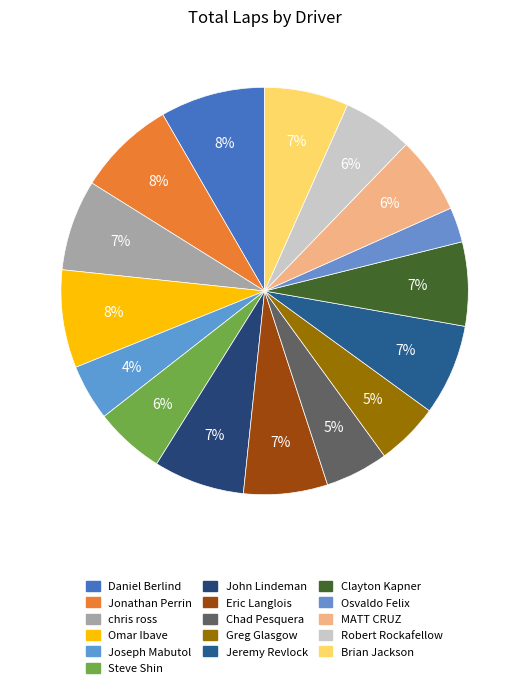

To the nearest percent, what is the difference between the largest and smallest slice percentages?

6%